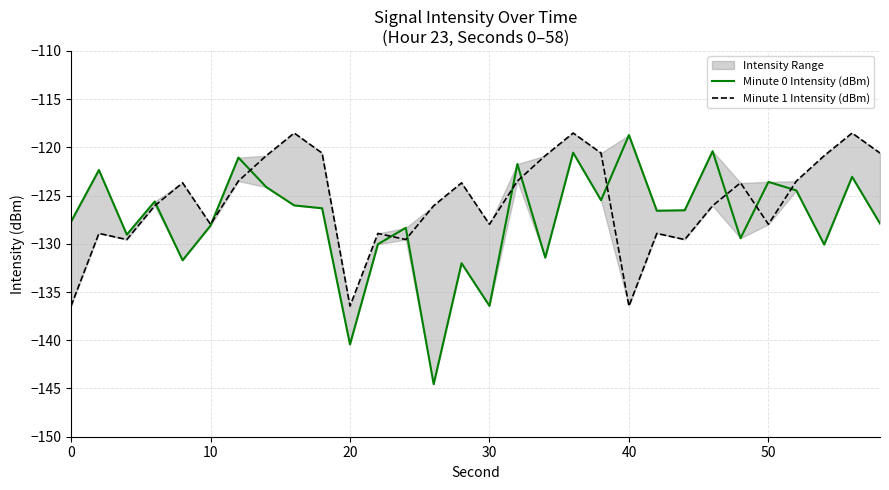

What is the maximum value shown in the chart?

-118.5